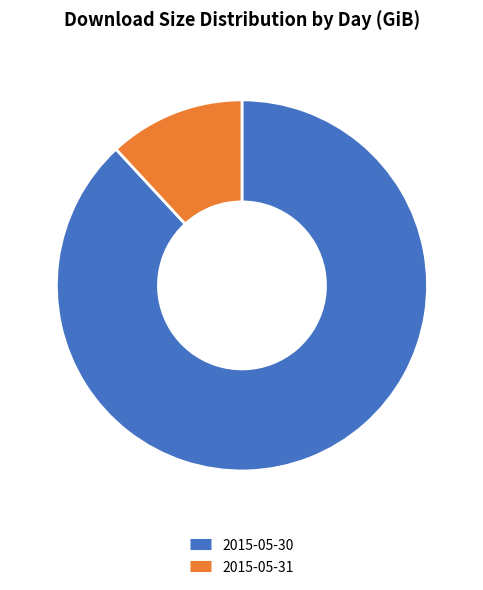

To the nearest percent, what is the average slice percentage?

50%